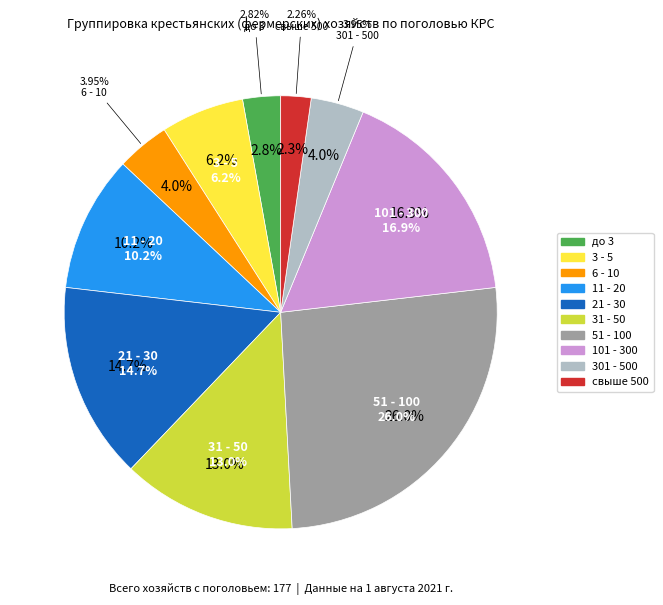

Count the number of slices in the pie.

10